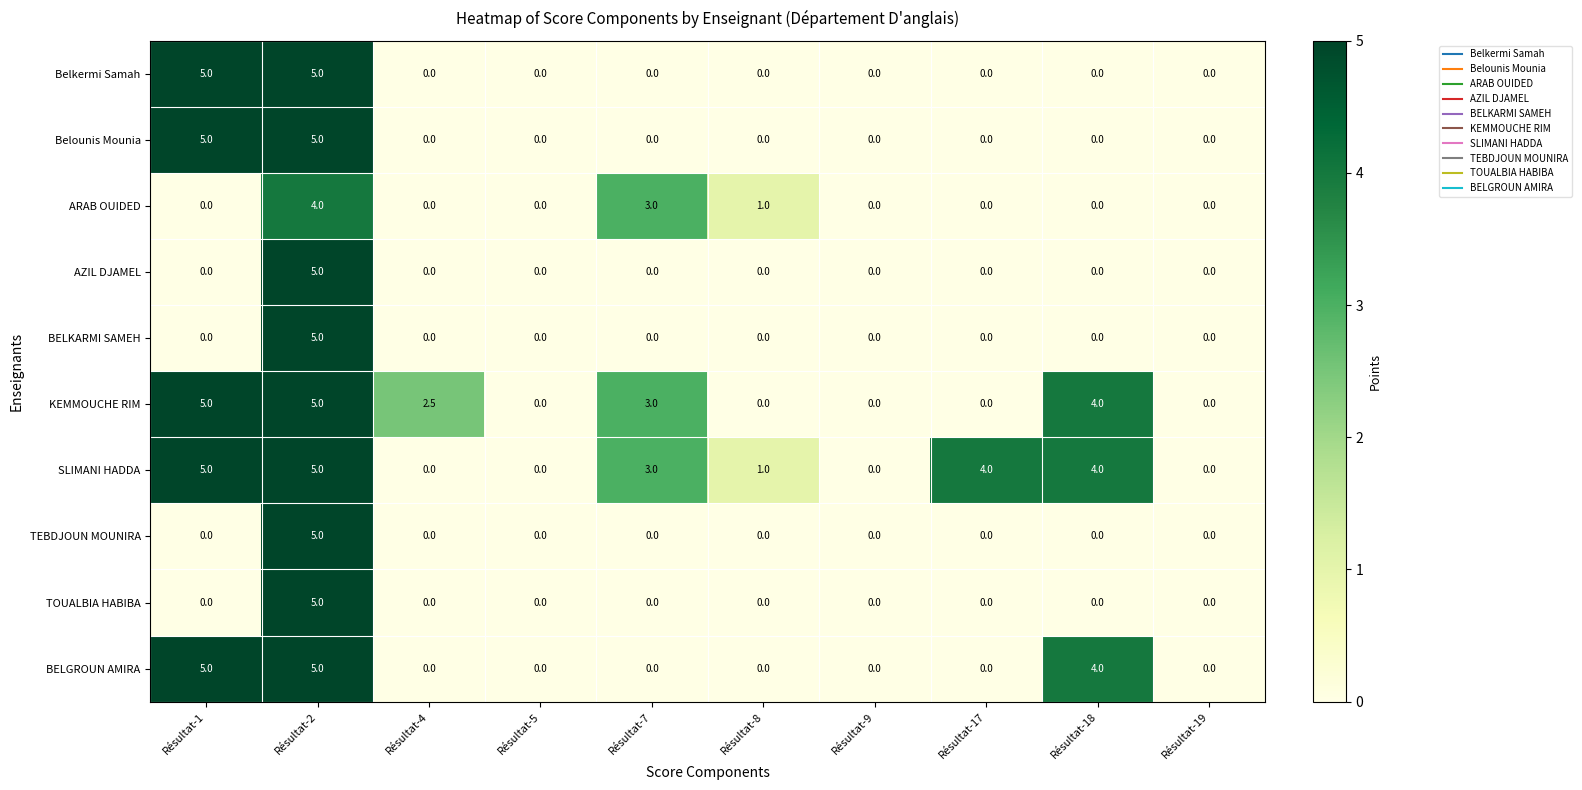

At which category is the sum across all series the highest?

Résultat-2